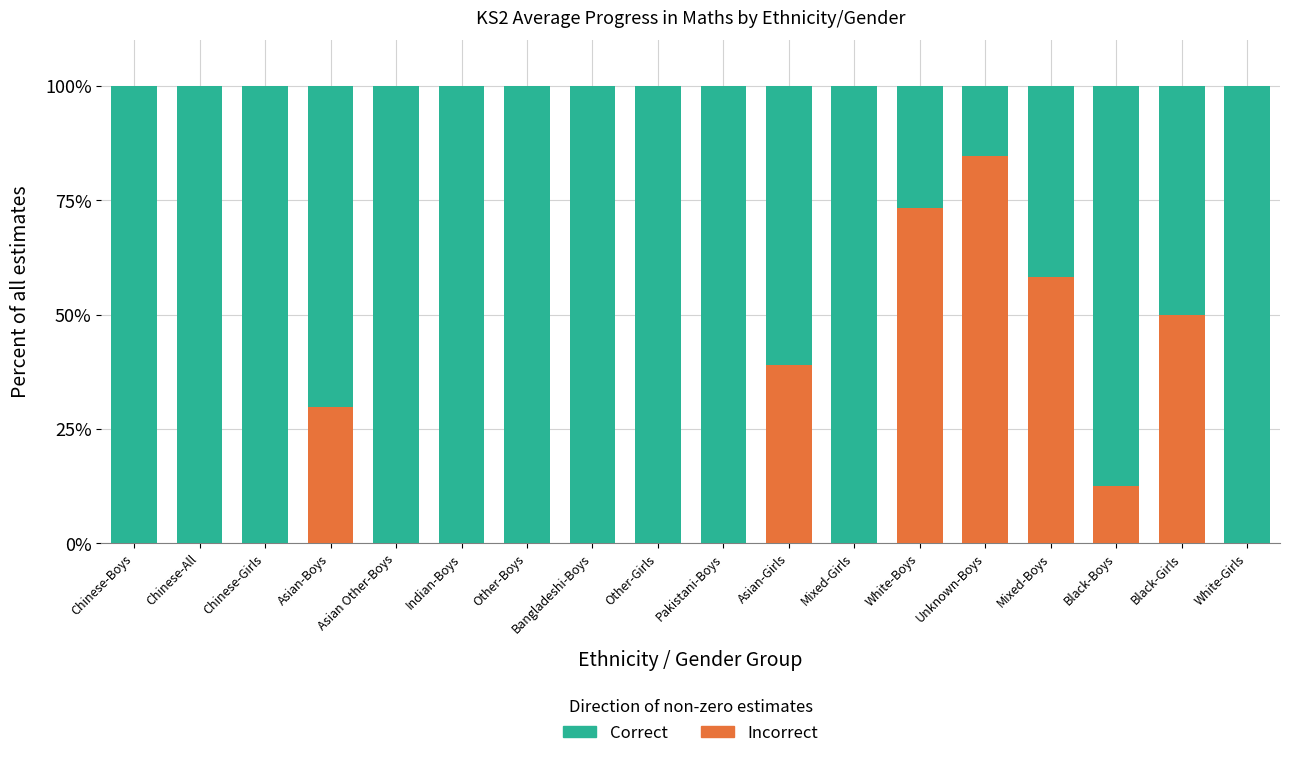

What is the total value across all series at Chinese-Girls?

100.0